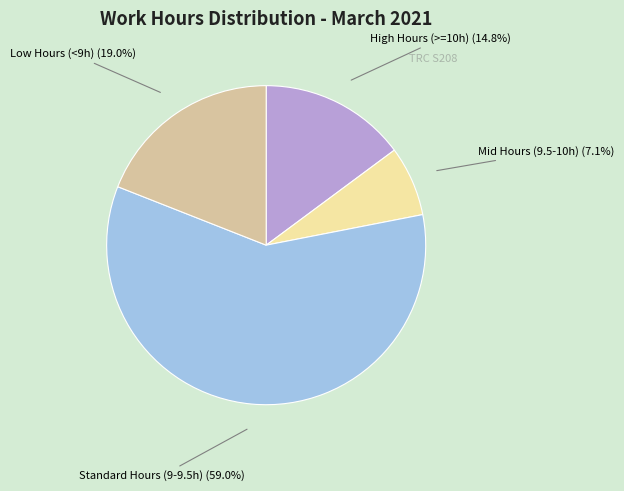

Does any single category account for the majority?

Yes